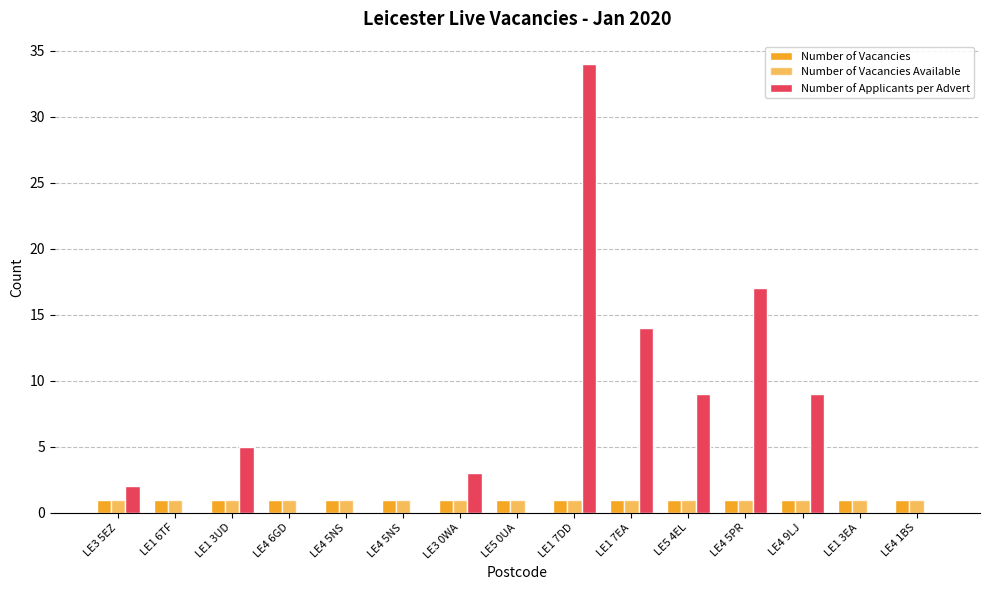

How many distinct data groups are displayed?

3